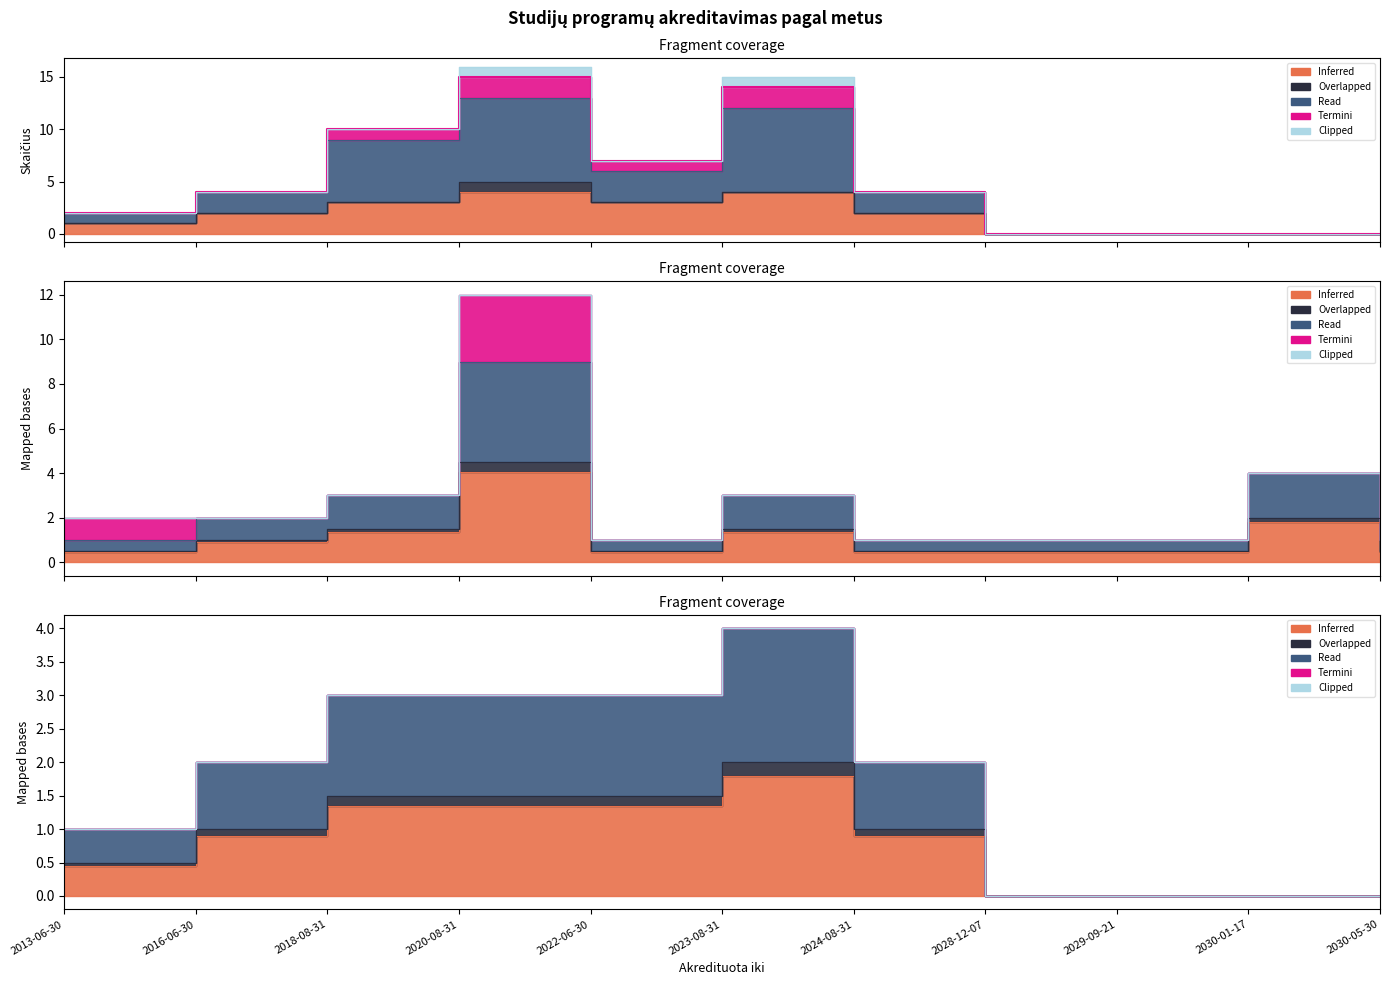

Is it true that Read equals 4 at 2018-08-31?

False